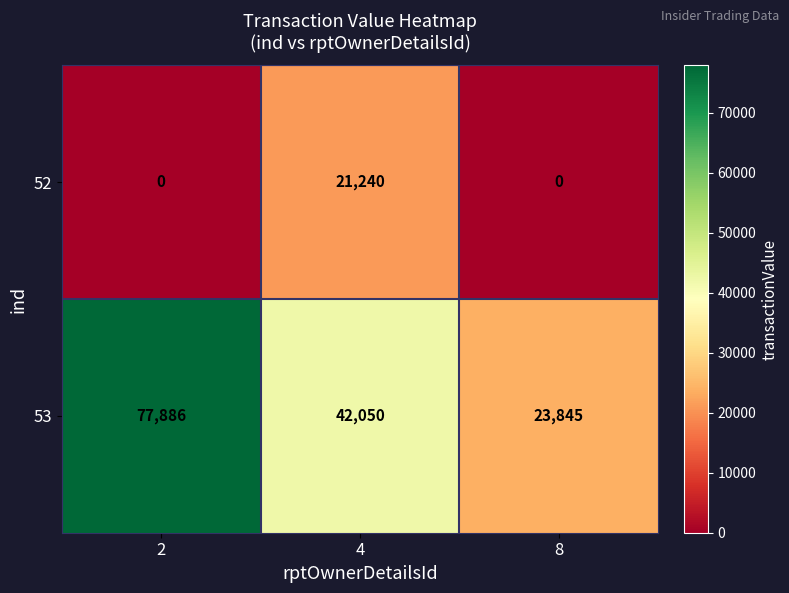

Rank the series by their average value, from highest to lowest.

53, 52